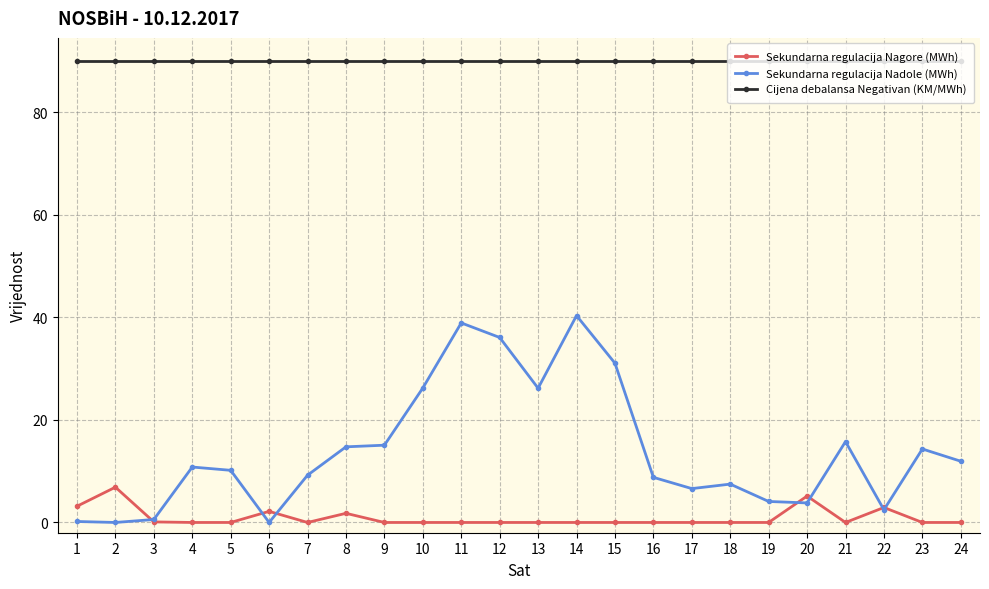

Is it true that Sekundarna regulacija Nadole (MWh) equals 31.1 at 15?

True